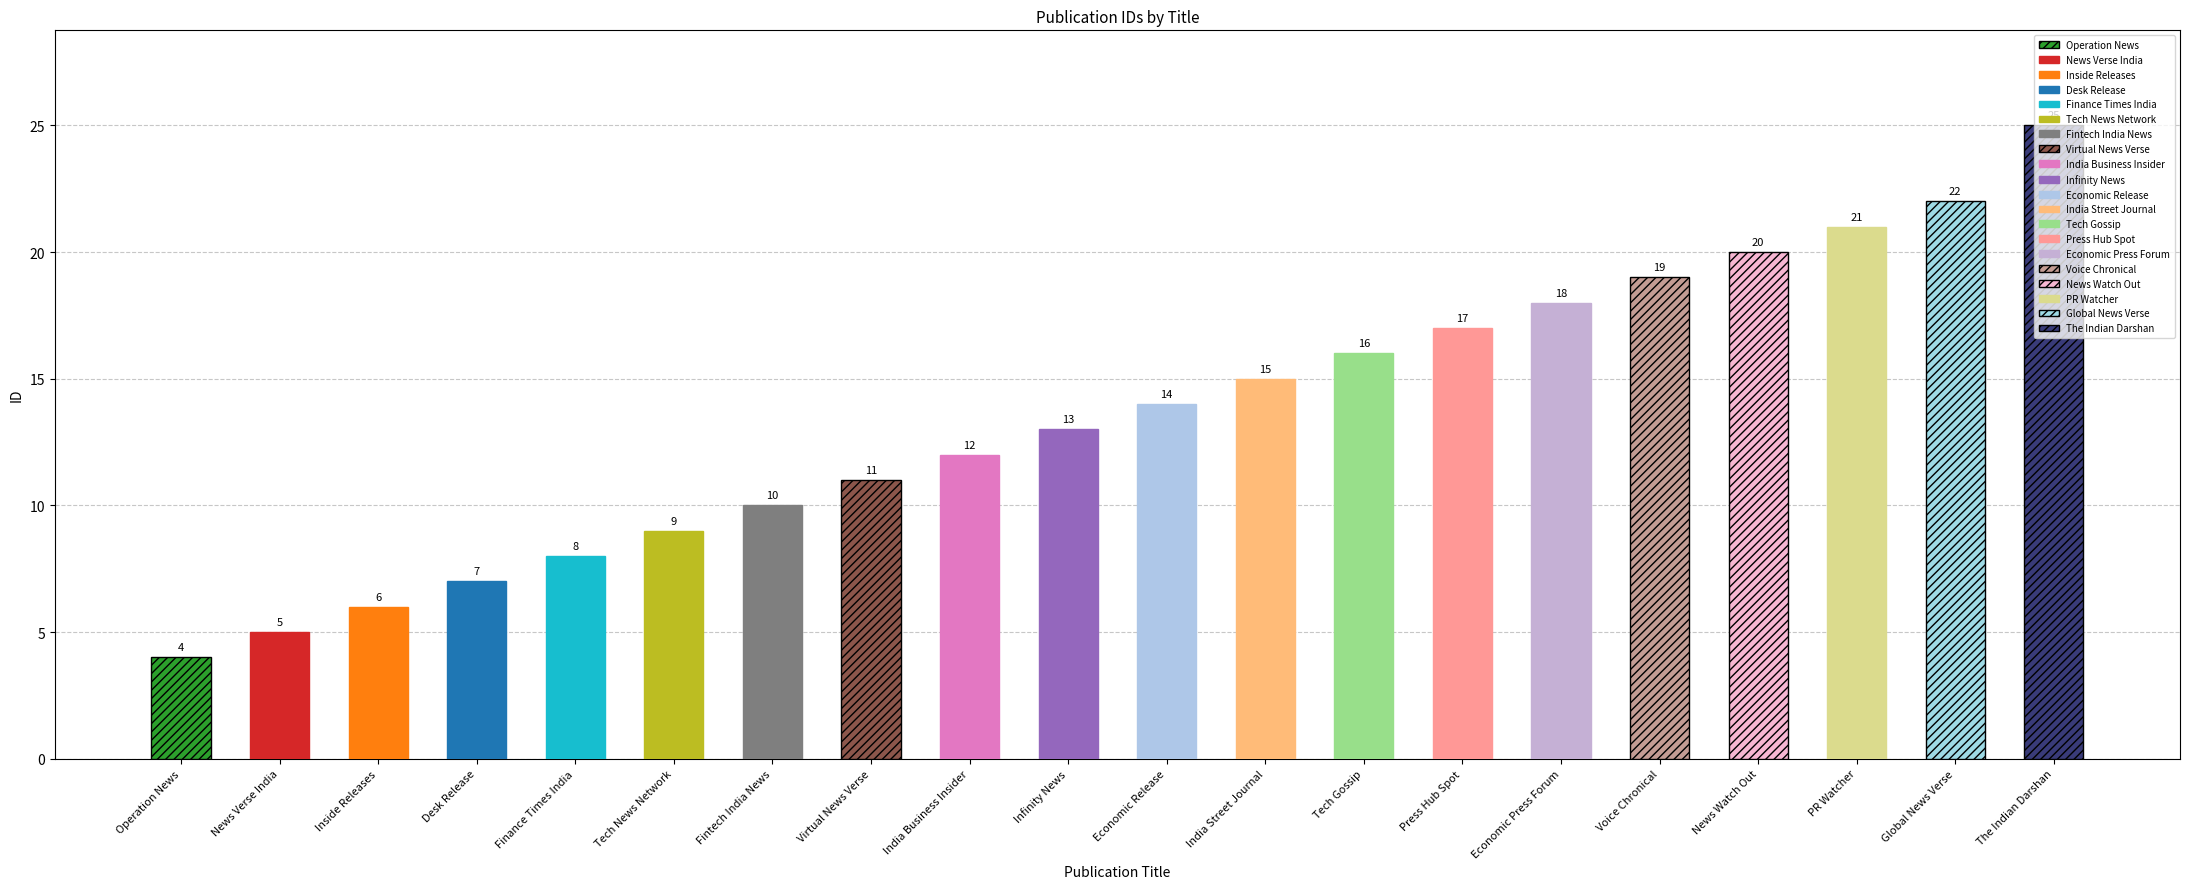

The value at Fintech India News is 5. True or false?

False